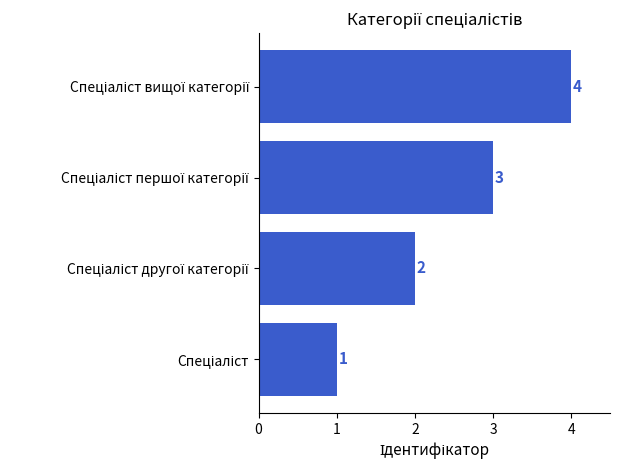

Count the values in the range 2 to 4.

3